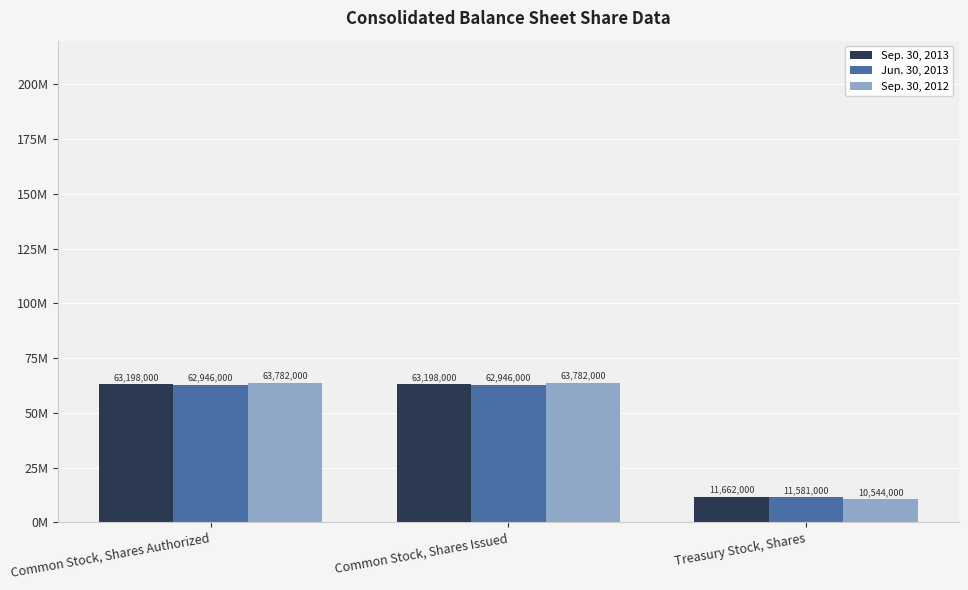

At Treasury Stock, Shares, list the series in order from smallest to largest.

Sep. 30, 2012, Jun. 30, 2013, Sep. 30, 2013